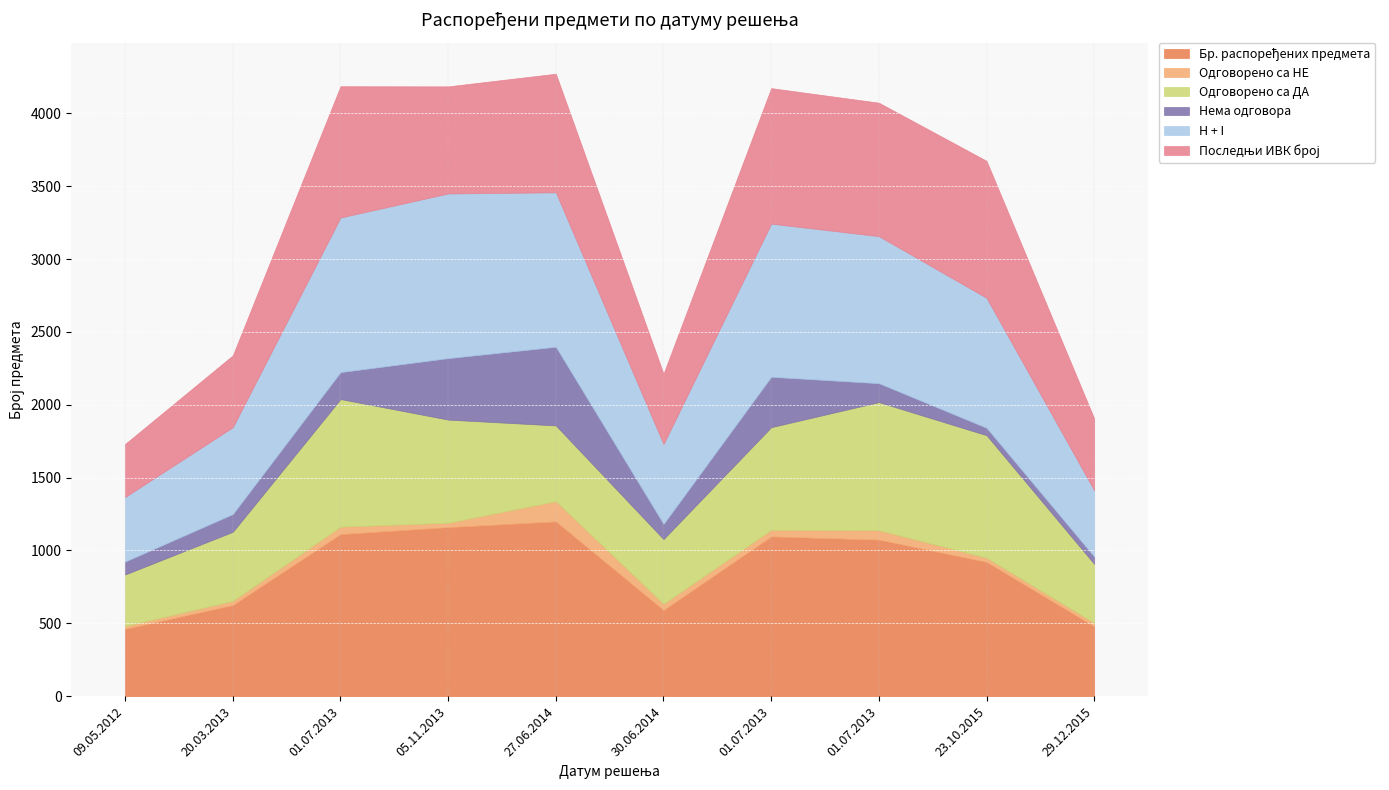

Does the chart display data point markers on the line(s)?

No